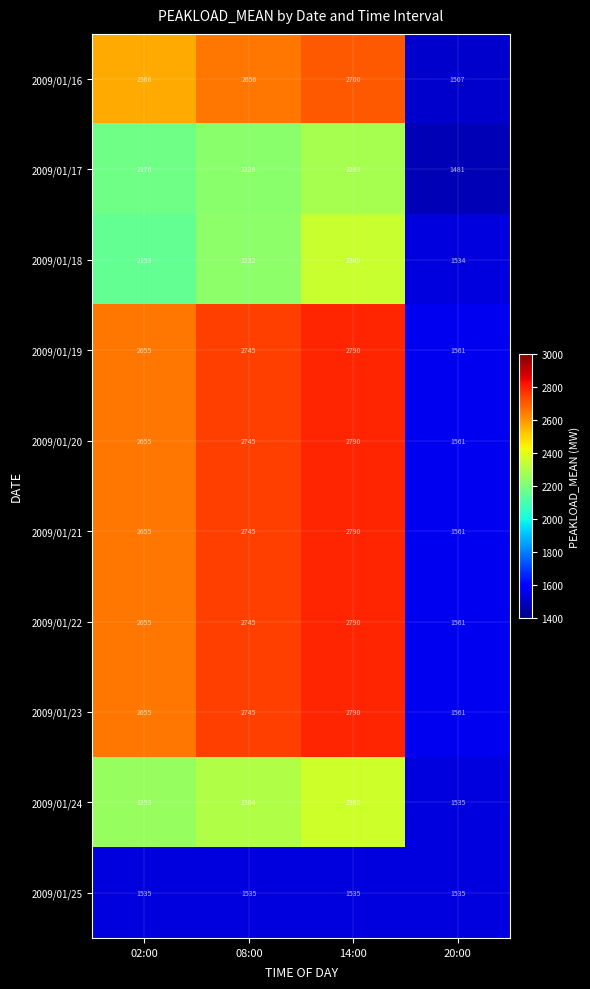

What is the smallest value displayed?

1481